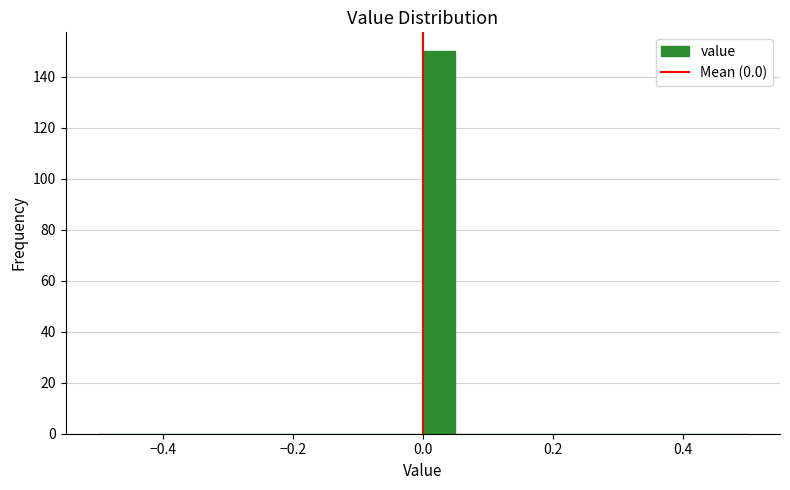

Around what value on the x-axis is the tallest bar? Give the approximate position of its centre, as read against the axis.

0.02